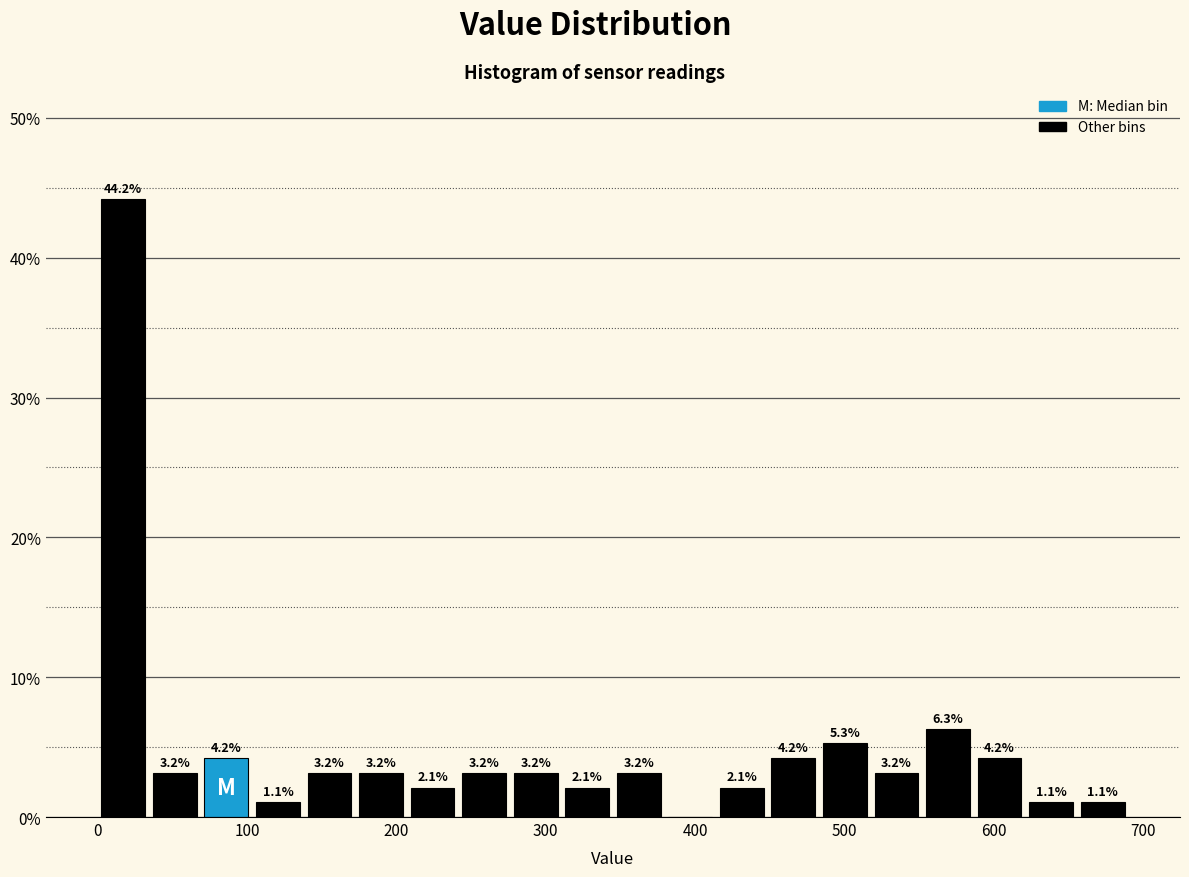

Read against the x-axis, roughly where is the centre of the tallest bar?

20